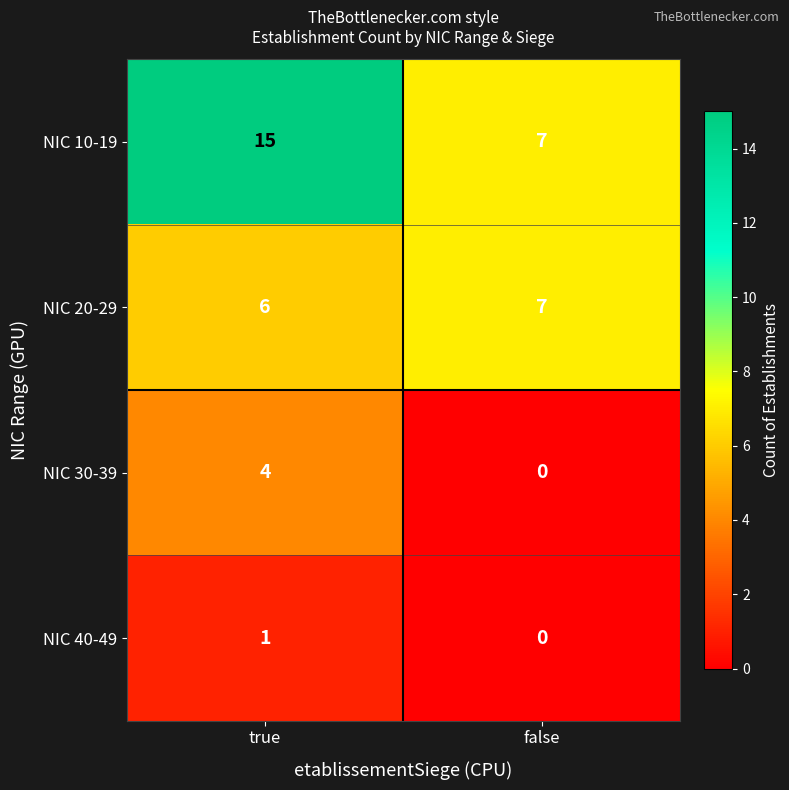

Reading left to right, transcribe all the data shown in this chart.

NIC 10-19: 15	7
NIC 20-29: 6	7
NIC 30-39: 4	0
NIC 40-49: 1	0